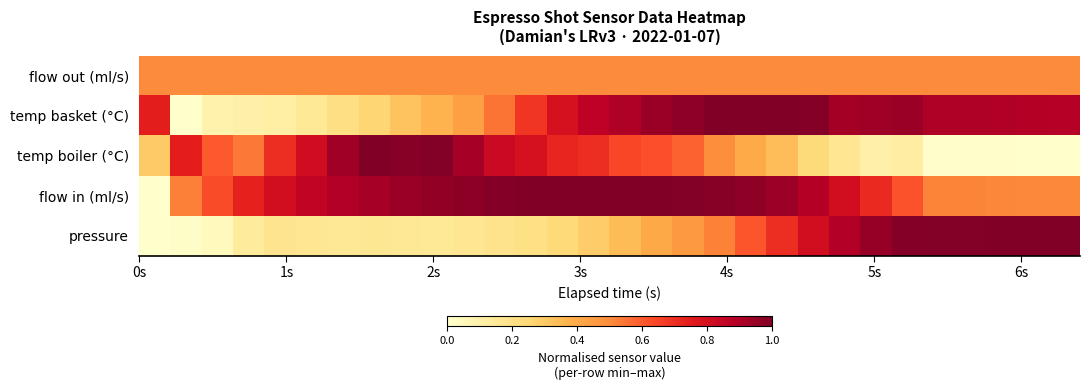

What is the maximum value shown in the chart?

1.0